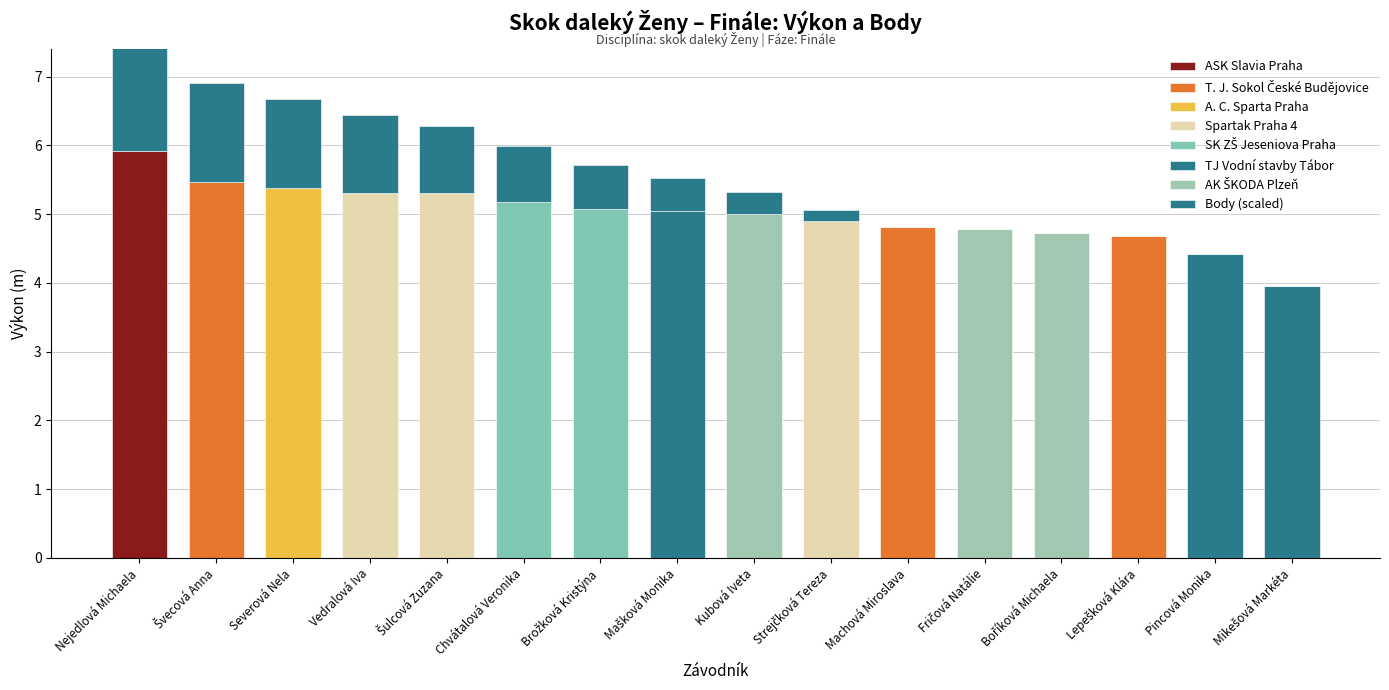

Count the number of values greater than 0.

10